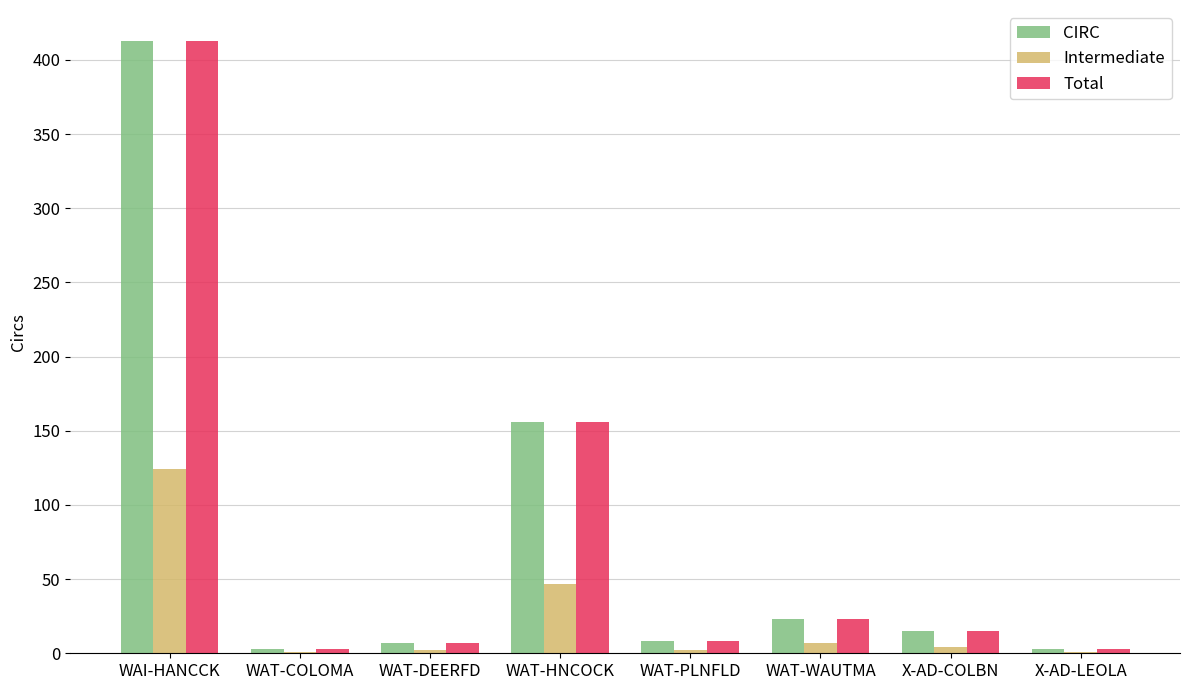

What is the sum of all Intermediate values?

188.4